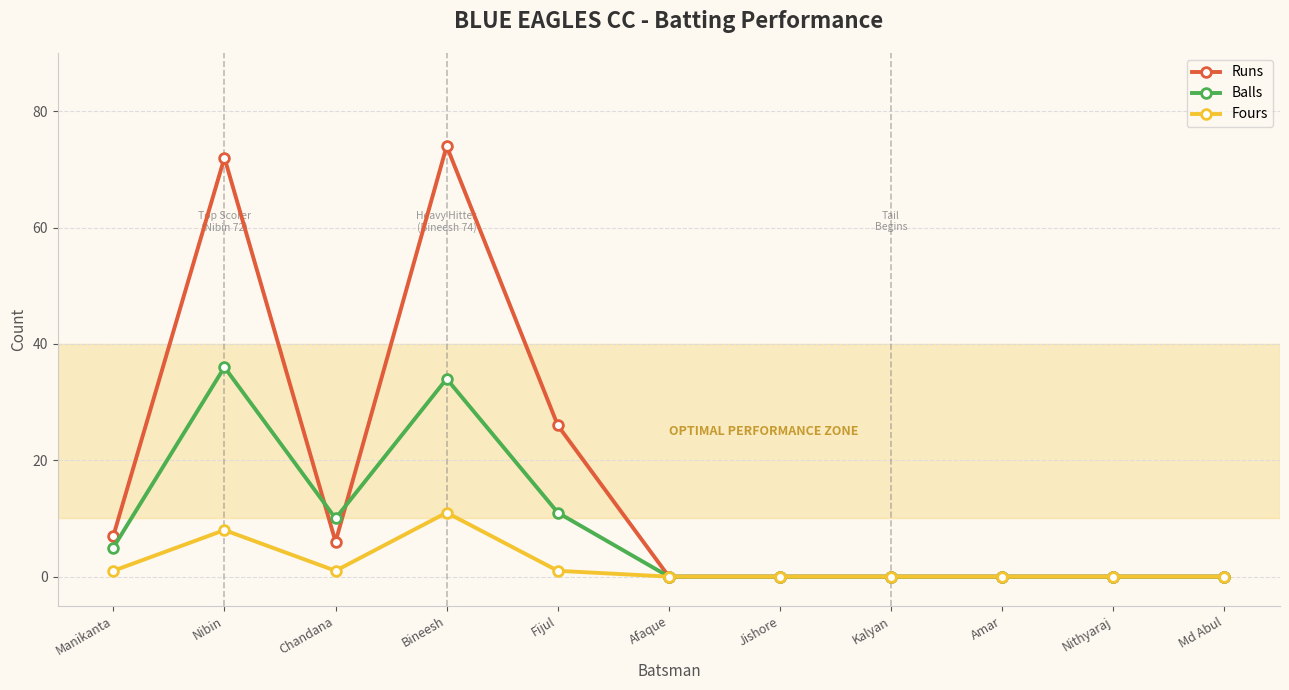

What is the sum of all Runs values?

185